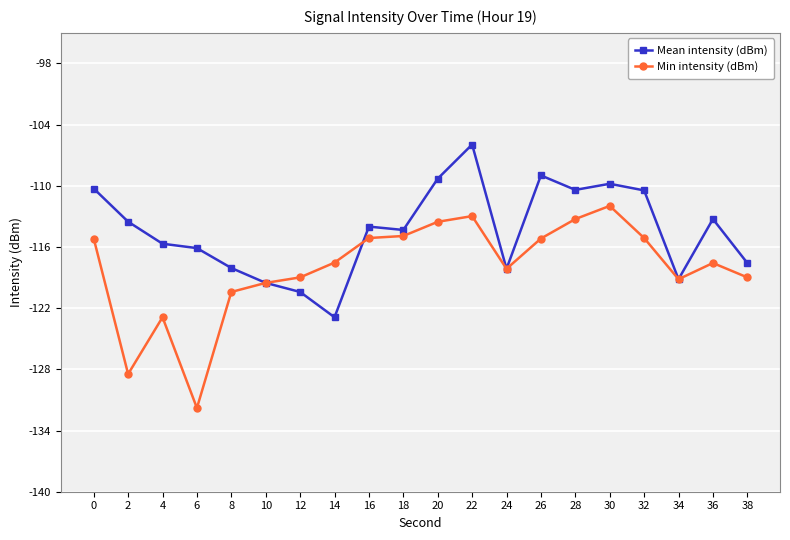

Where is Min intensity (dBm) nearest to the value -121?

8